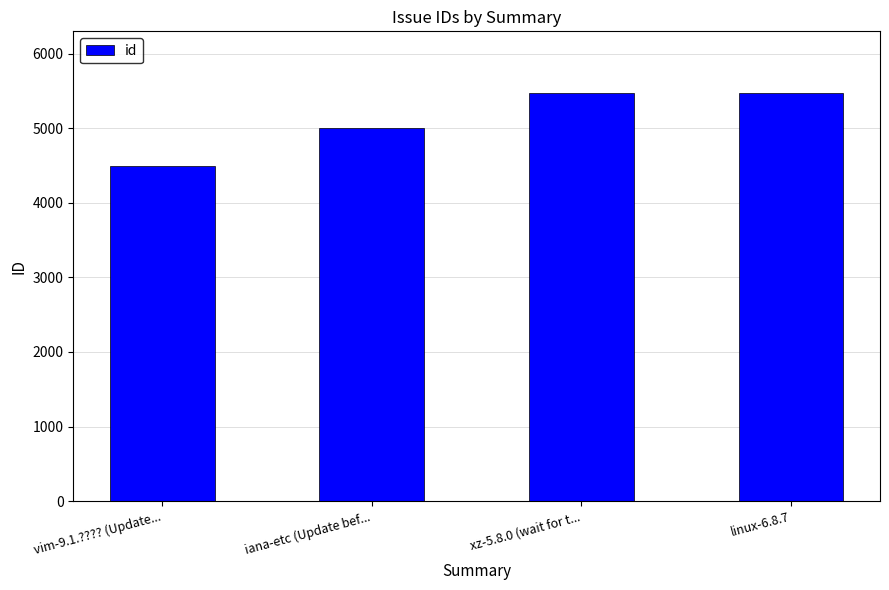

What is the change in value from iana-etc (Update bef... to xz-5.8.0 (wait for t...?

+465